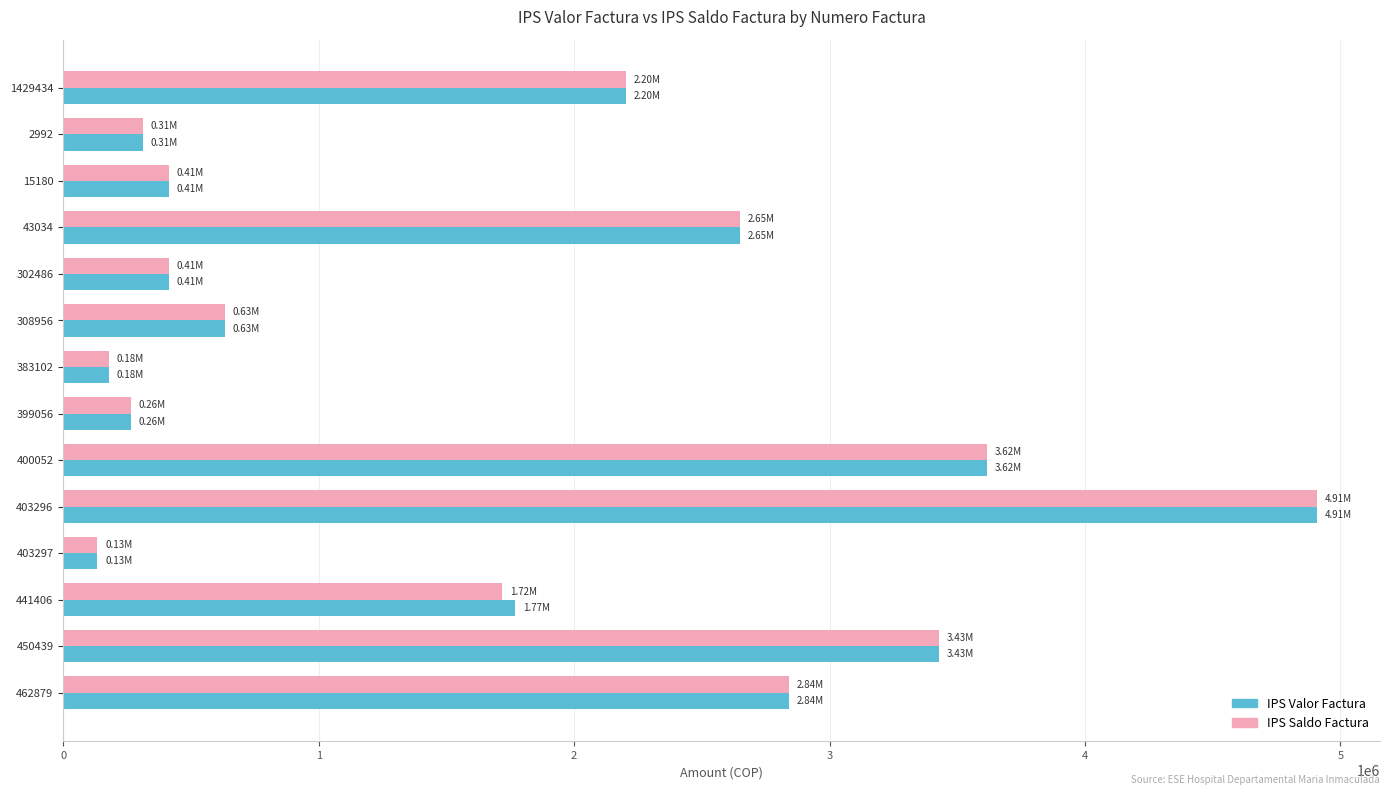

Count the number of categories in the chart.

14